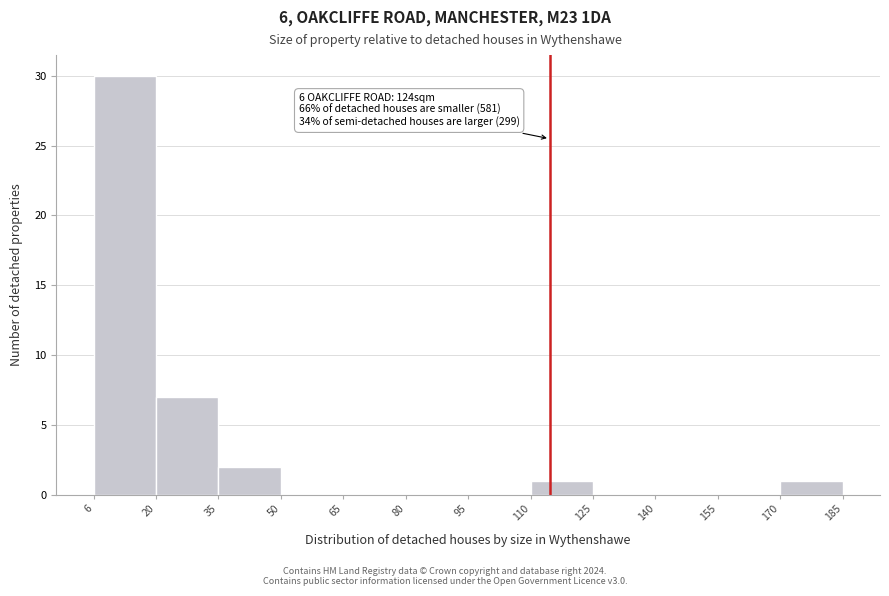

Which range on the x-axis has the tallest bar?

6 to 20